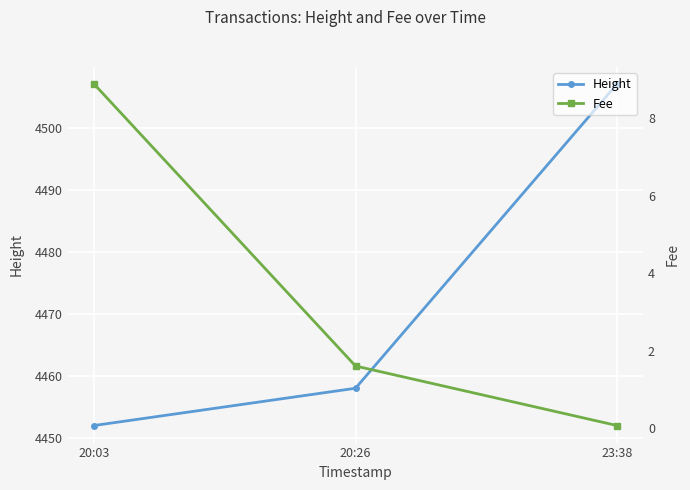

Reading right to left, transcribe all the data shown in this chart.

Height: 23:38=4507.0	20:26=4458.0	20:03=4452.0
Fee: 23:38=0.1	20:26=1.6	20:03=8.9